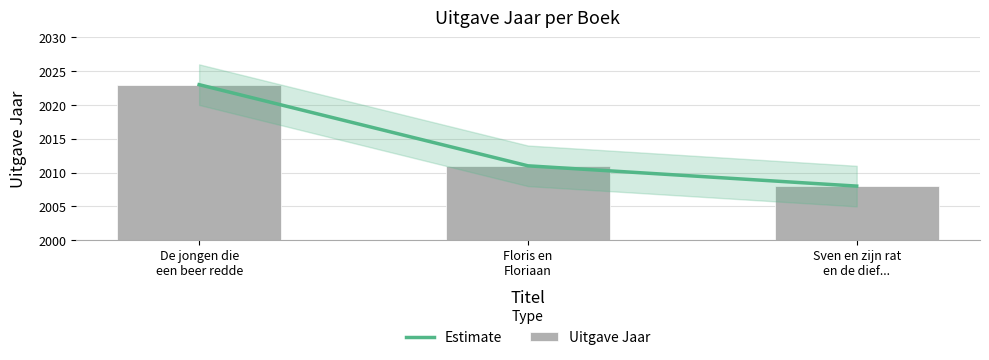

At which category is the sum across all series the highest?

De jongen die
een beer redde